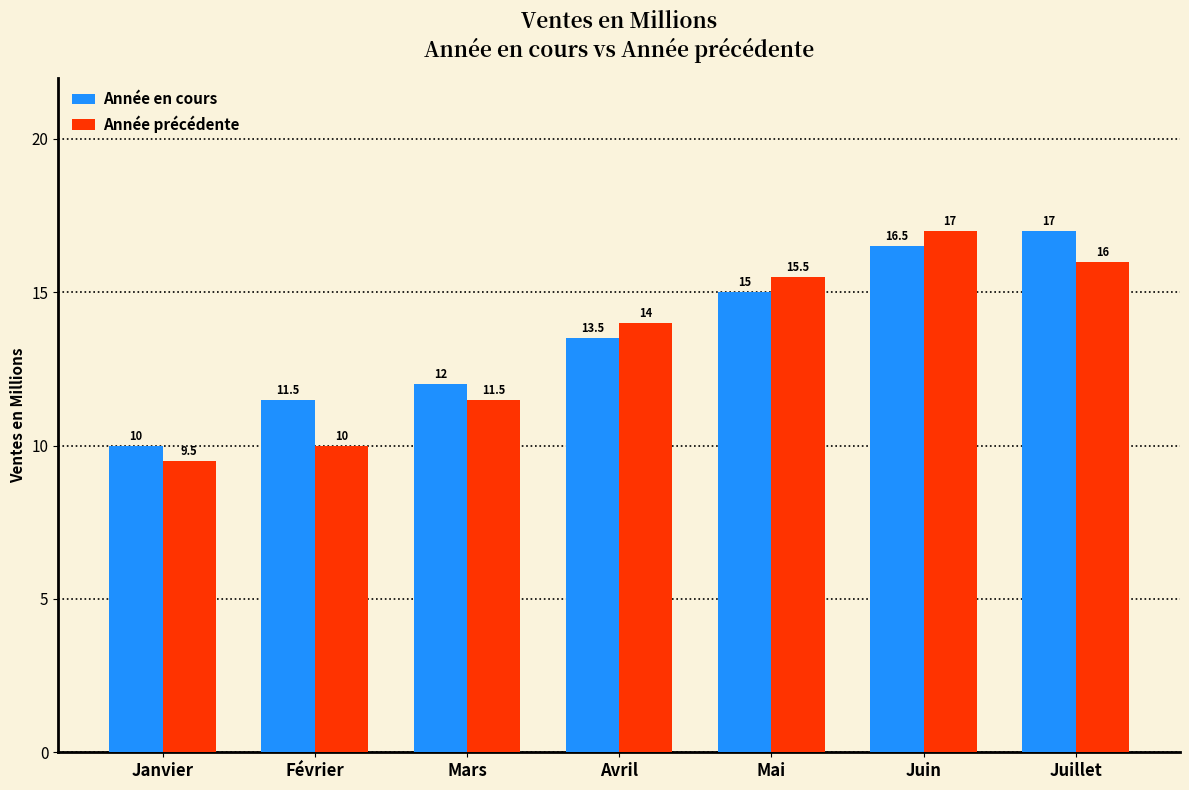

Between Février and Avril, which series saw the biggest shift?

Année précédente